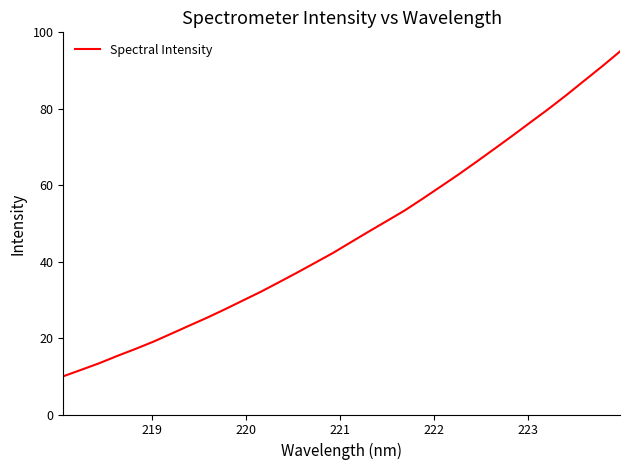

Does the chart display data point markers on the line(s)?

No